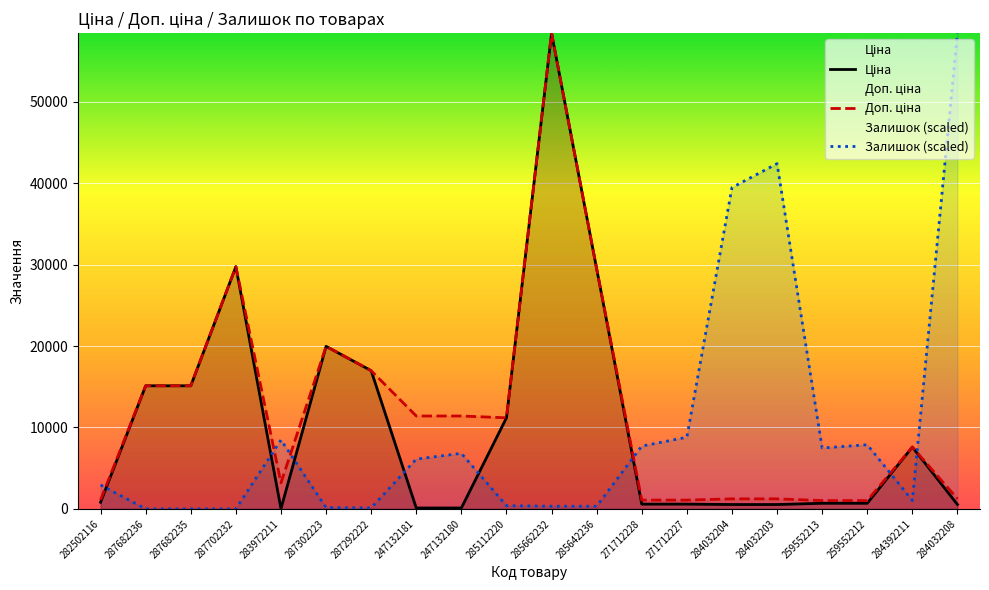

Which series has the largest total across all categories?

Доп. ціна